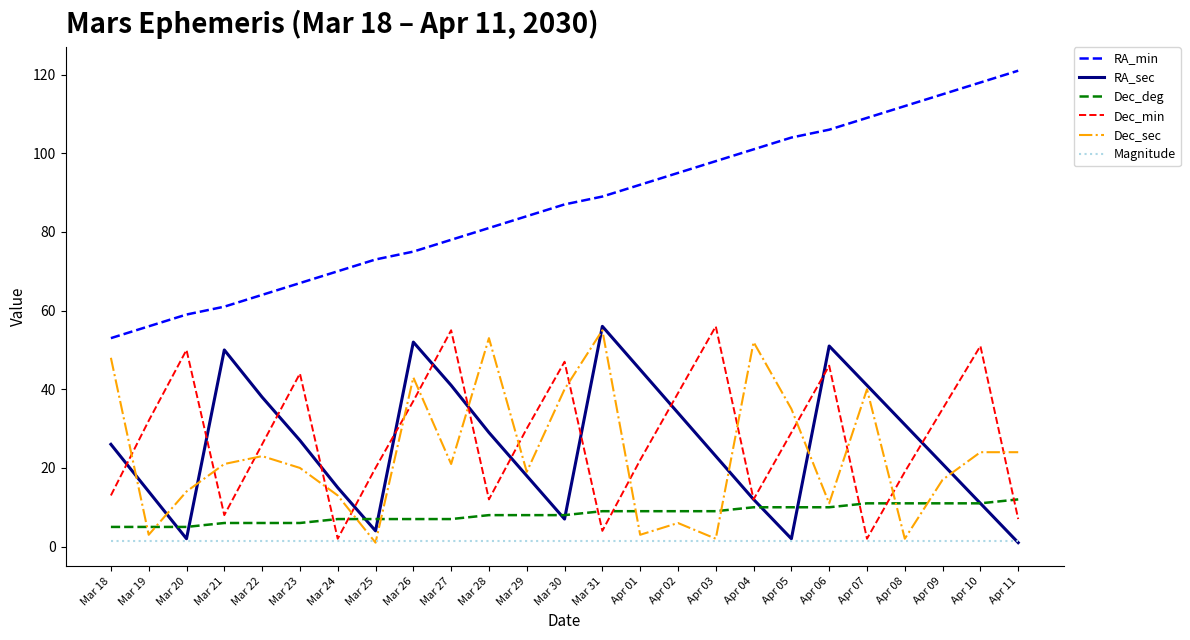

What is the approximate value of Dec_deg at Mar 29?

8.0